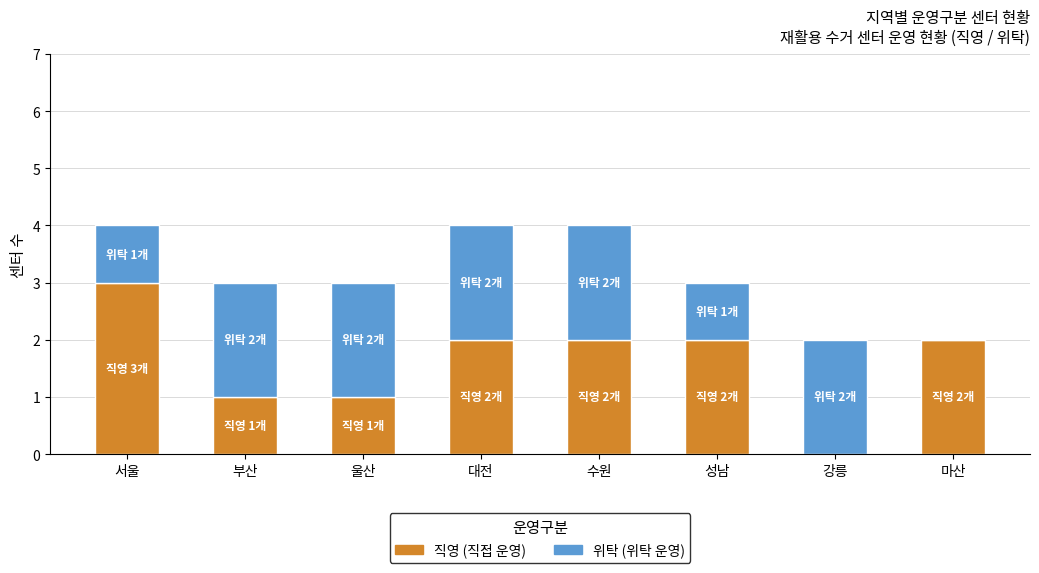

Reading right to left, list the values for the 직영 series.

마산=2	강릉=0	성남=2	수원=2	대전=2	울산=1	부산=1	서울=3